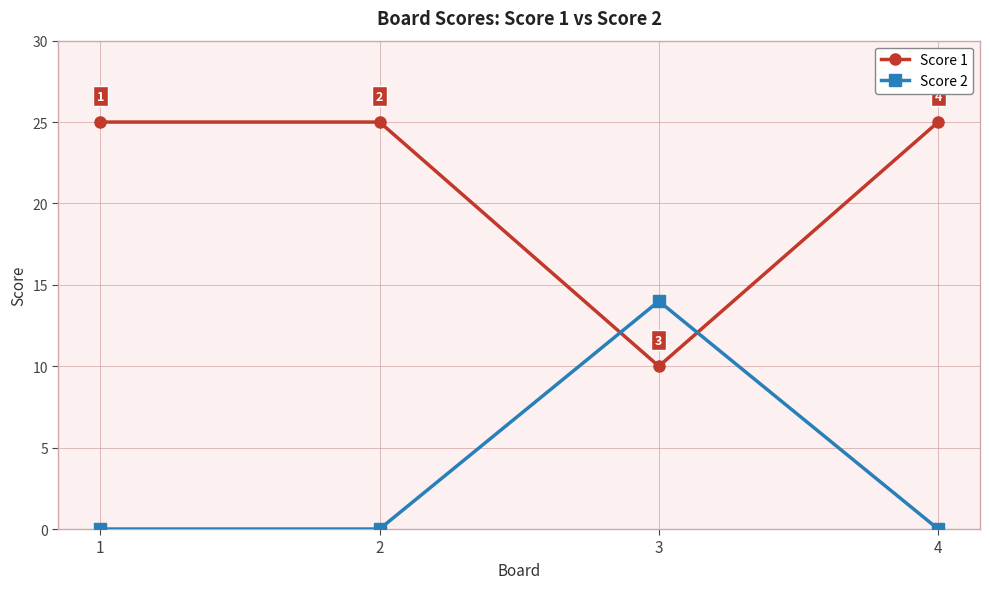

How many lines are shown in the chart?

2